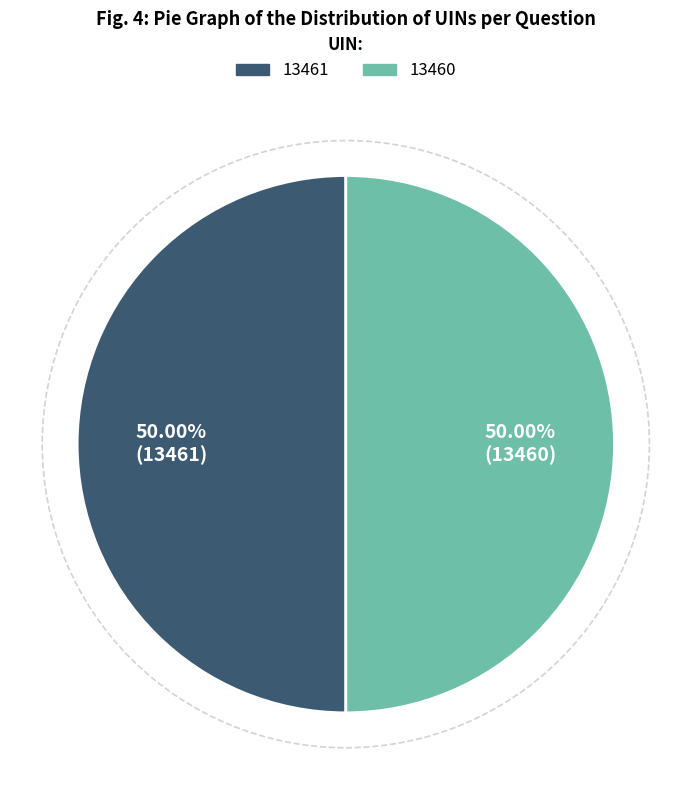

Combined, do 13461 and 13460 account for over 50%?

Yes